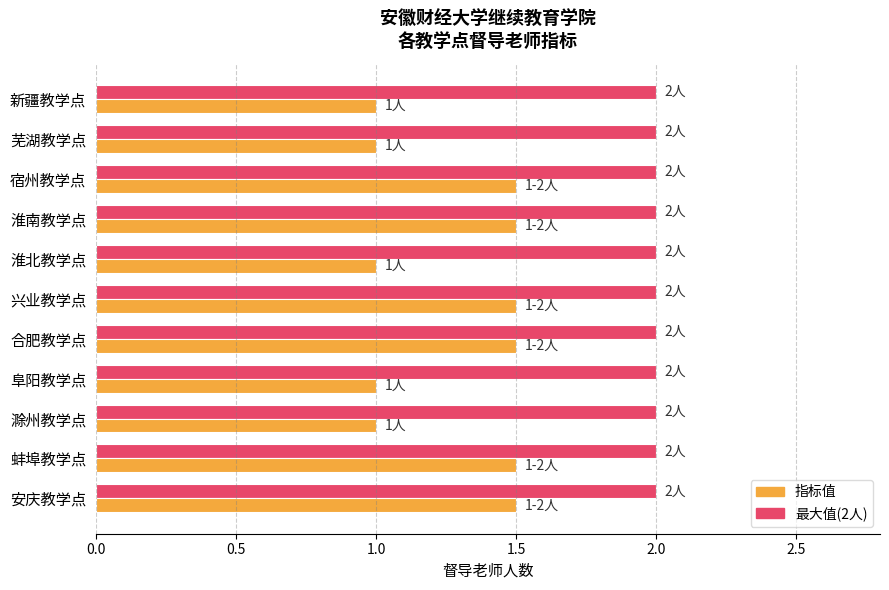

What is the average value of the 最大值(2人) series?

2.0